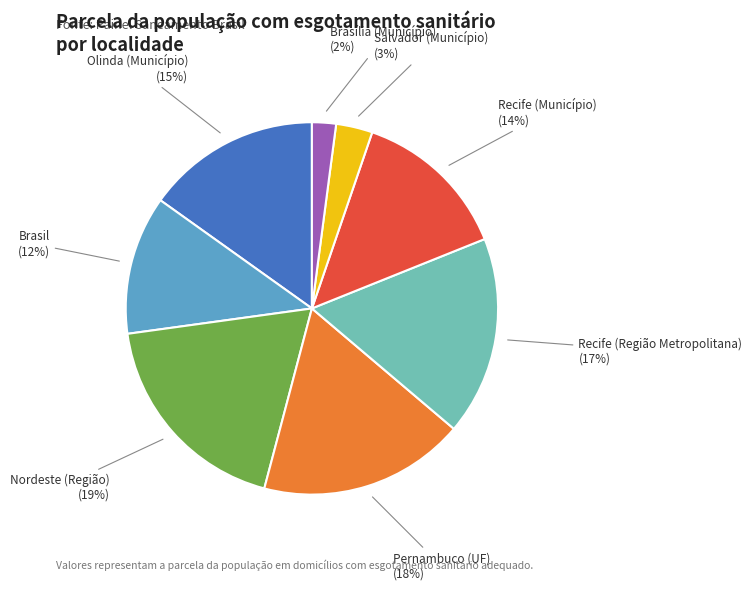

Do Recife (Município) (14%) and Recife (Região Metropolitana) (17%) together represent more than half of the pie?

No